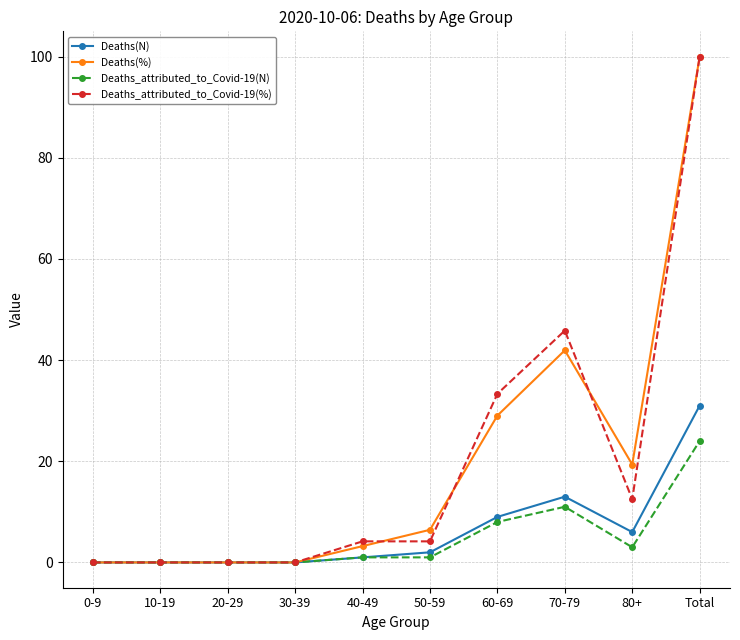

At which category is the sum across all series the highest?

Total